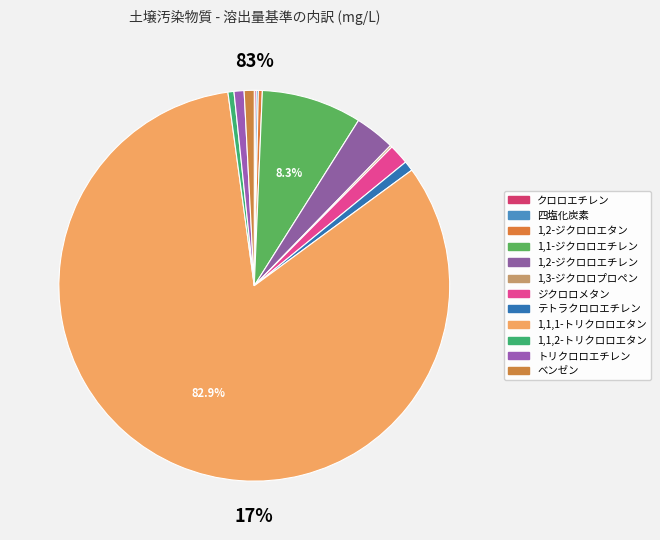

Is it true that 1,3-ジクロロプロペン is 0% of the pie?

True